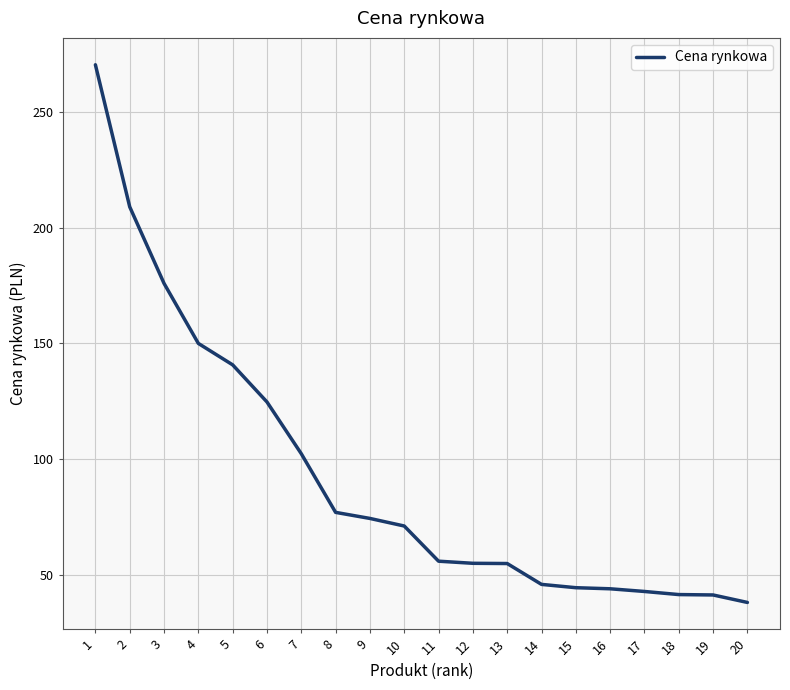

At which label does the data first exceed 71?

1